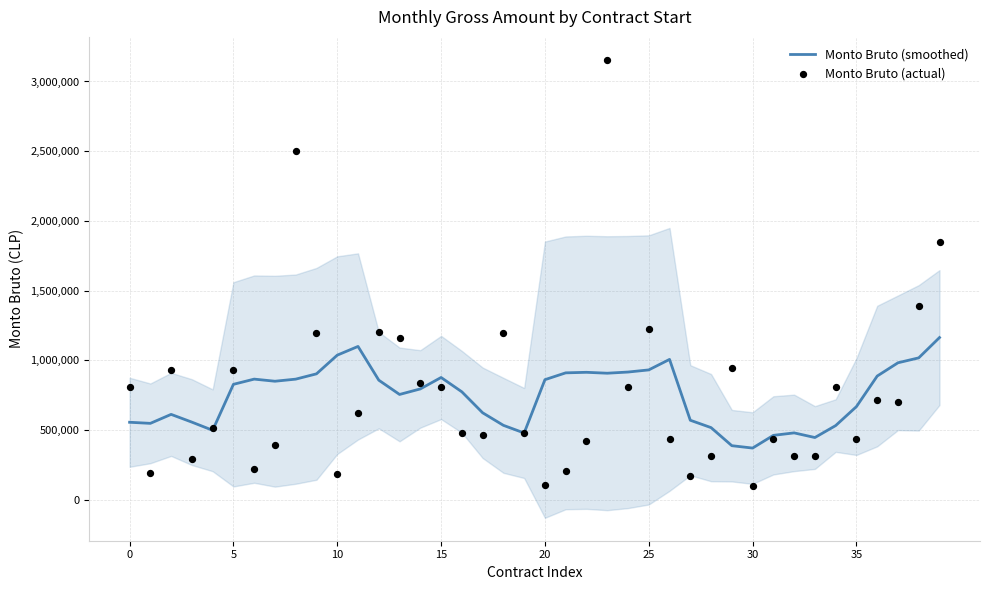

At which category is the sum across all series the highest?

23